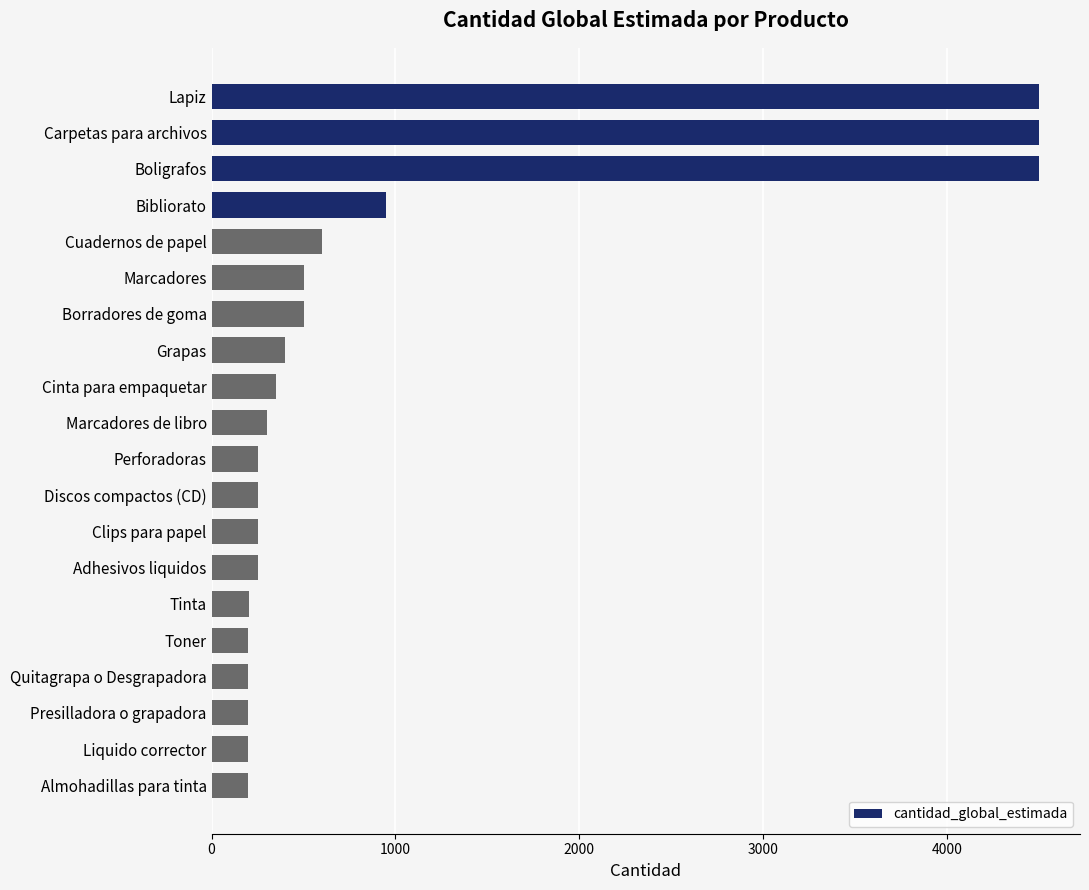

At which label is the value closest to 2350?

Bibliorato